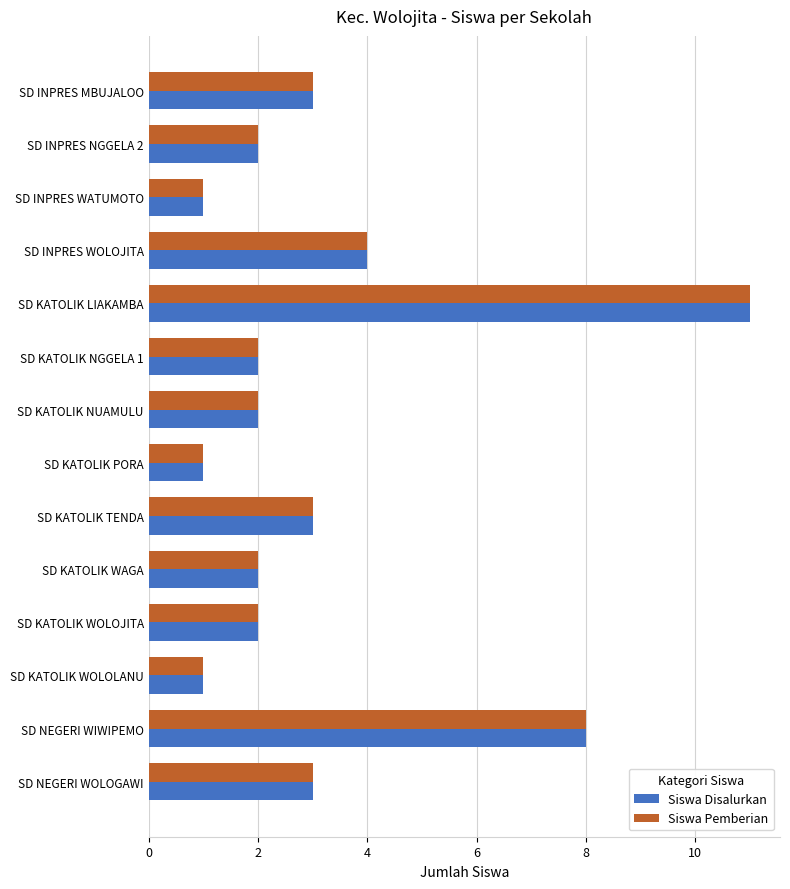

Where is Siswa Pemberian nearest to the value 6?

SD INPRES WOLOJITA